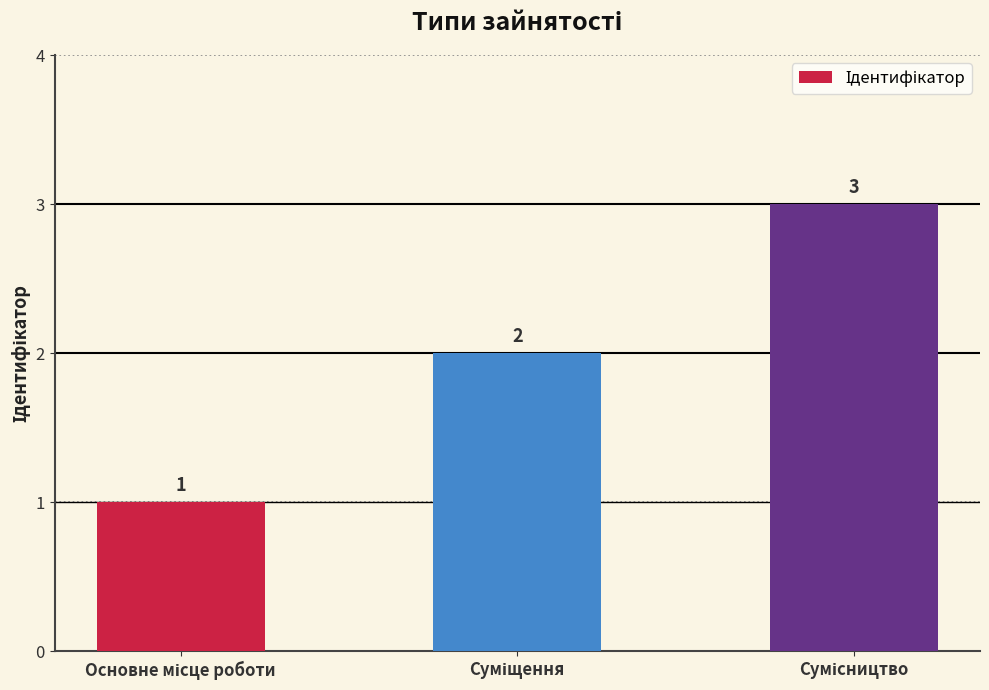

What is the sum of all values?

6